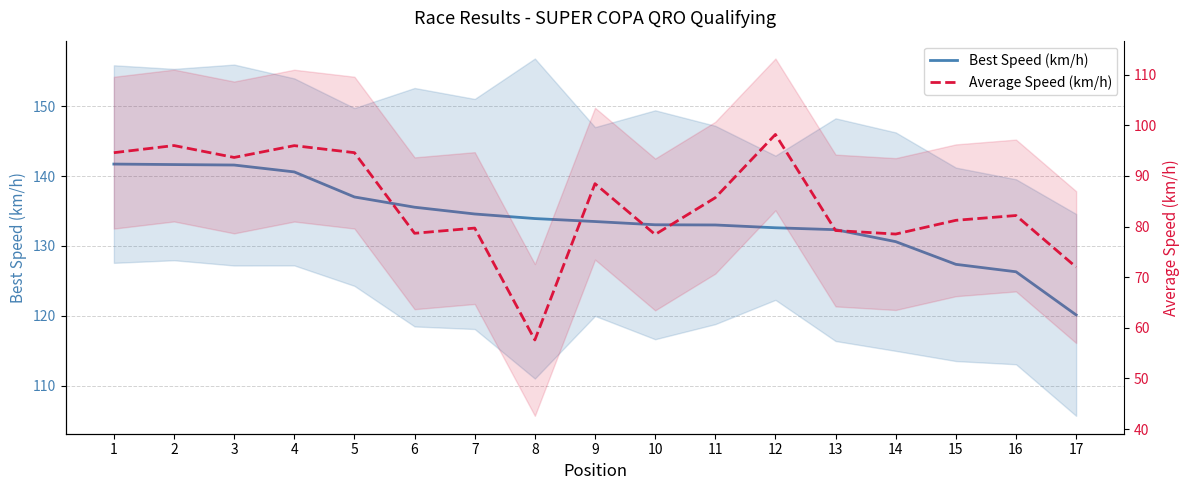

Reading left to right, what are all the values shown in this chart?

Best Speed (km/h): 1=141.7	2=141.6	3=141.6	4=140.6	5=137.0	6=135.5	7=134.6	8=133.9	9=133.5	10=133.0	11=133.0	12=132.6	13=132.3	14=130.6	15=127.4	16=126.3	17=120.1
Average Speed (km/h): 1=94.6	2=96.0	3=93.7	4=96.0	5=94.6	6=78.7	7=79.7	8=57.6	9=88.5	10=78.4	11=85.7	12=98.2	13=79.2	14=78.5	15=81.2	16=82.2	17=72.0